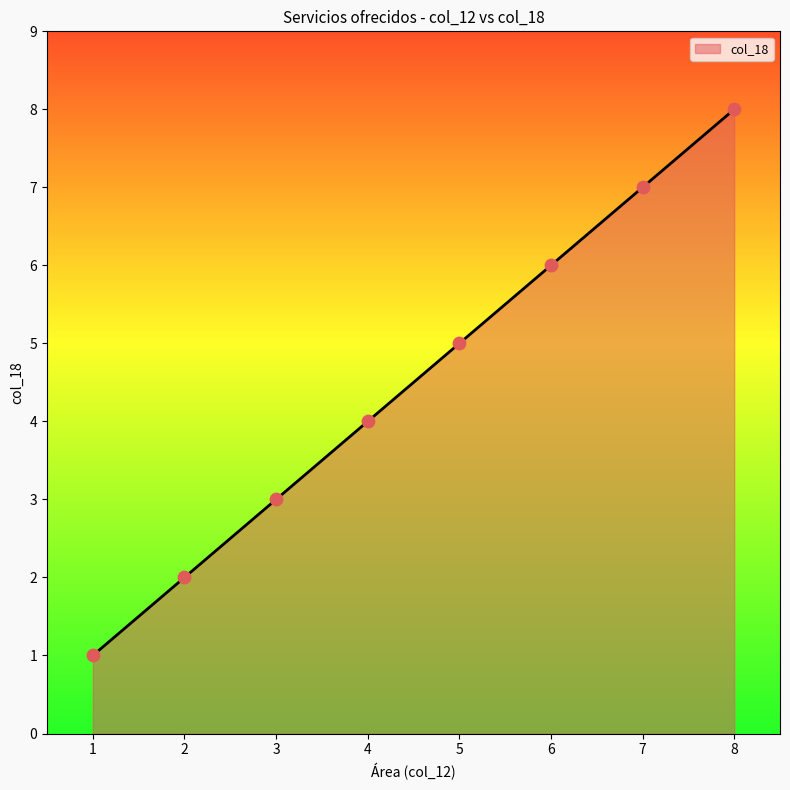

Which has a higher value, 1 or 3?

3